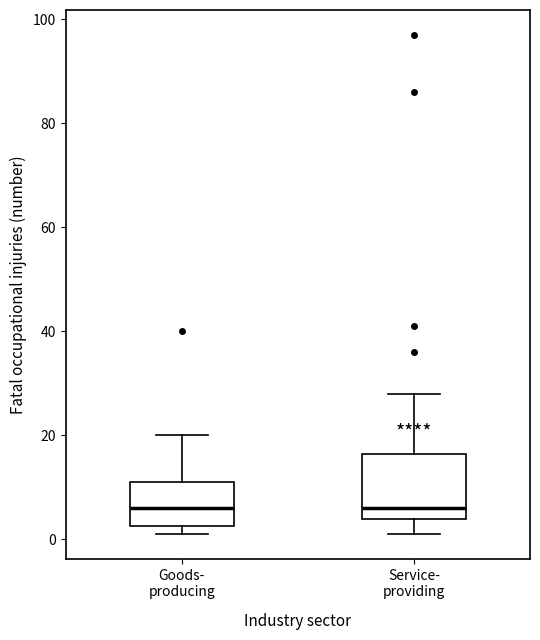

Where is the lower edge of the box for Goods- producing on the y-axis? The values are not printed on the chart, so give them approximately, as read against the axis.

2